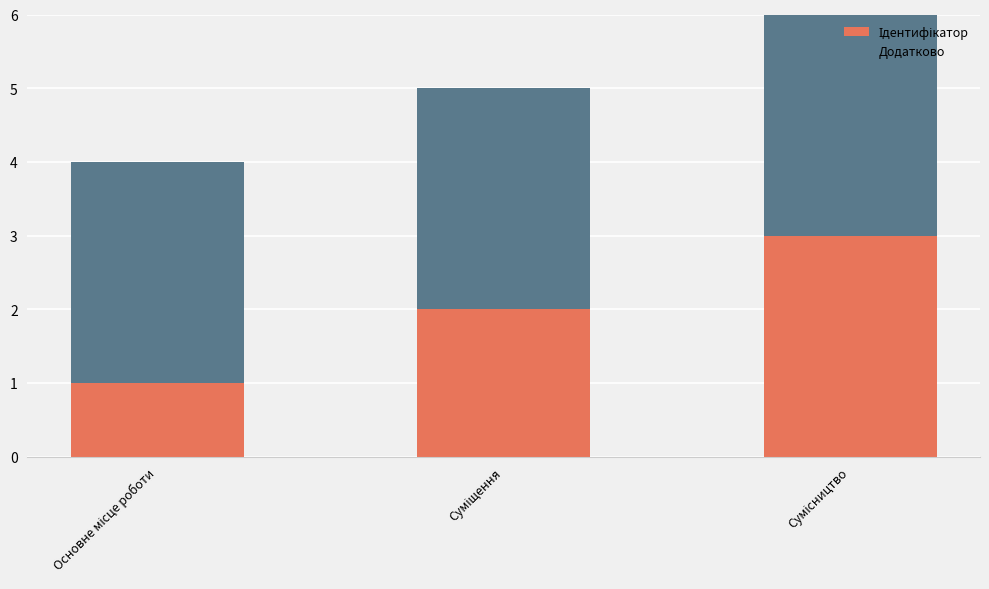

What is the label of the 1st bar from the left?

Основне місце роботи